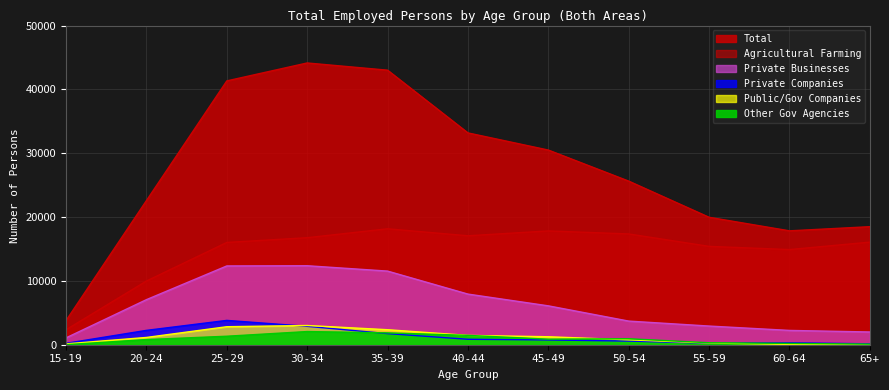

Reading left to right, list all the values displayed in this chart.

Private Companies: 15-19=218	20-24=2249	25-29=3811	30-34=2879	35-39=1741	40-44=852	45-49=749	50-54=567	55-59=242	60-64=304	65+=141
Private Businesses: 15-19=1074	20-24=7060	25-29=12342	30-34=12374	35-39=11534	40-44=7931	45-49=6091	50-54=3702	55-59=2925	60-64=2241	65+=1996
Total: 15-19=3782	20-24=22577	25-29=41329	30-34=44139	35-39=43009	40-44=33181	45-49=30495	50-54=25629	55-59=19964	60-64=17842	65+=18493
Agricultural Farming: 15-19=2349	20-24=9981	25-29=16025	30-34=16768	35-39=18164	40-44=17069	45-49=17830	50-54=17358	55-59=15410	60-64=14910	65+=16075
Public/Gov Companies: 15-19=136	20-24=1140	25-29=2821	30-34=3012	35-39=2351	40-44=1460	45-49=1250	50-54=766	55-59=266	60-64=46	65+=18
Other Gov Agencies: 15-19=6	20-24=806	25-29=1331	30-34=2064	35-39=1856	40-44=1466	45-49=869	50-54=937	55-59=308	60-64=207	65+=87